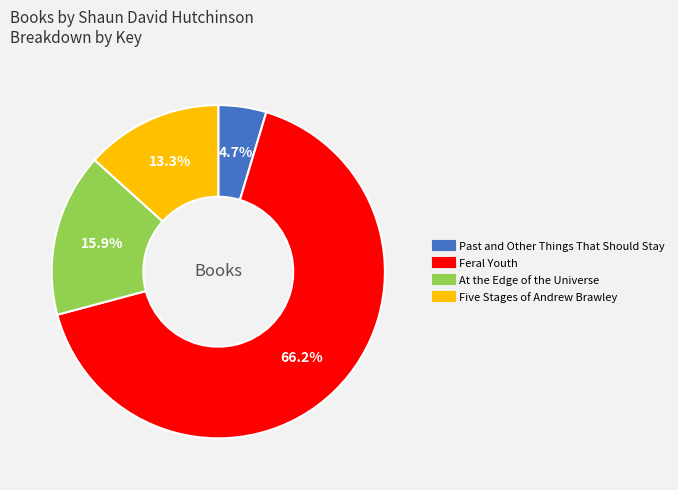

What portion of the pie excludes Past and Other Things That Should Stay?

95.3%